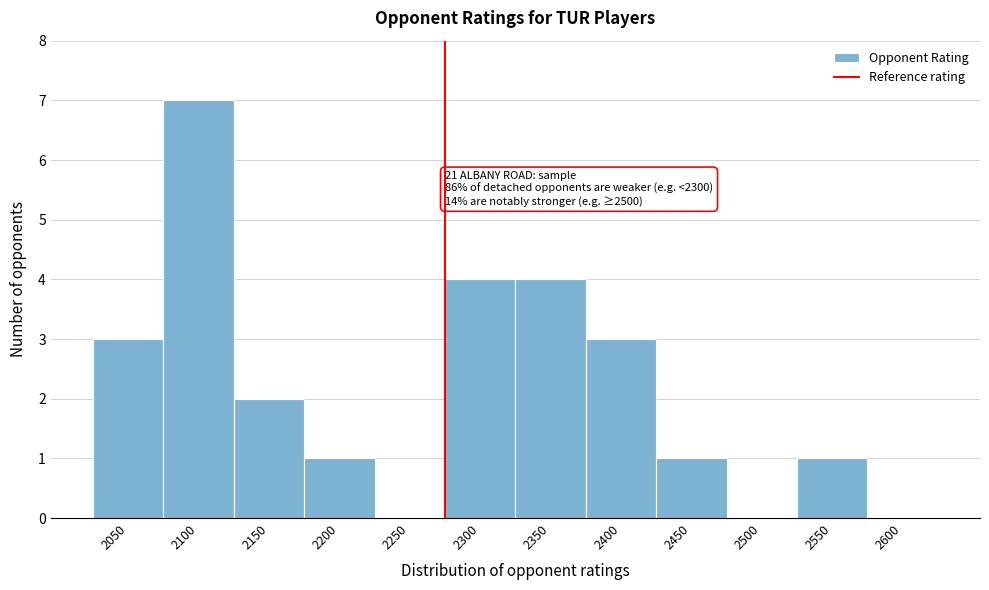

Reading right to left, list all the values displayed in this chart.

2600=0	2550=1	2500=0	2450=1	2400=3	2350=4	2300=4	2250=0	2200=1	2150=2	2100=7	2050=3